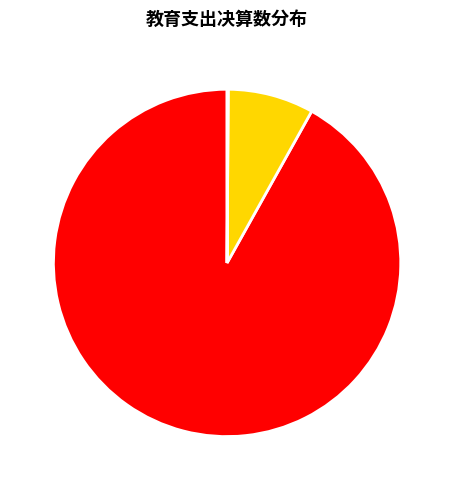

Does any single category account for the majority?

Yes